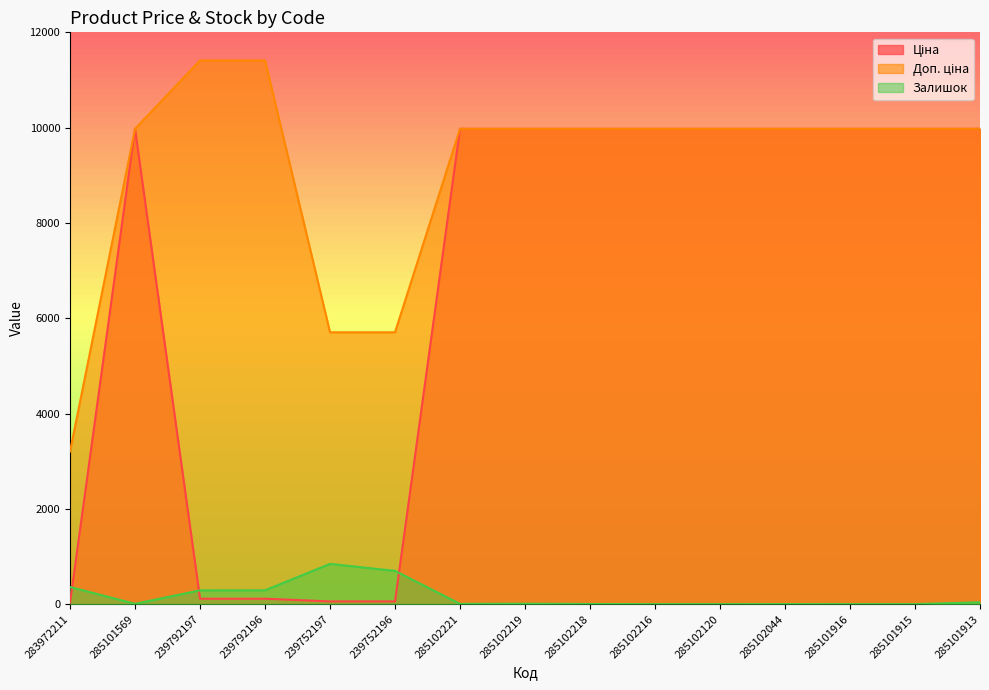

At which label does Залишок first exceed 7?

283972211